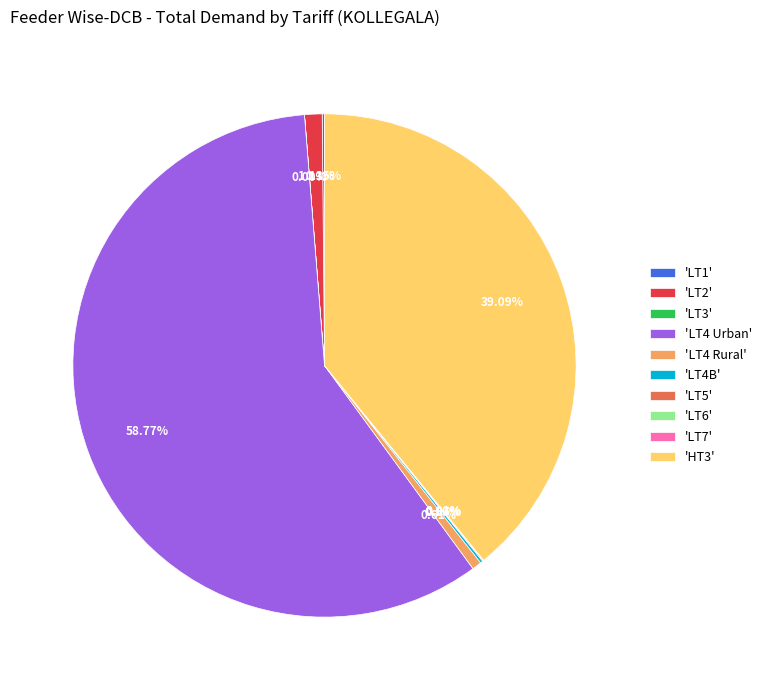

Combined, do 'LT4 Urban' and 'LT2' account for over 50%?

Yes